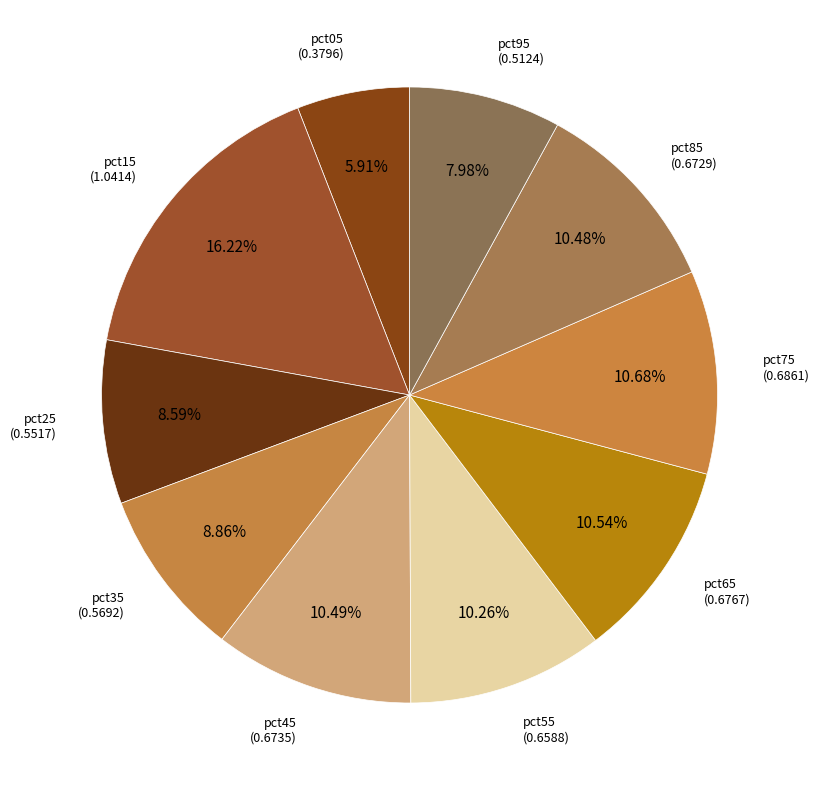

How many segments does this pie chart have?

10